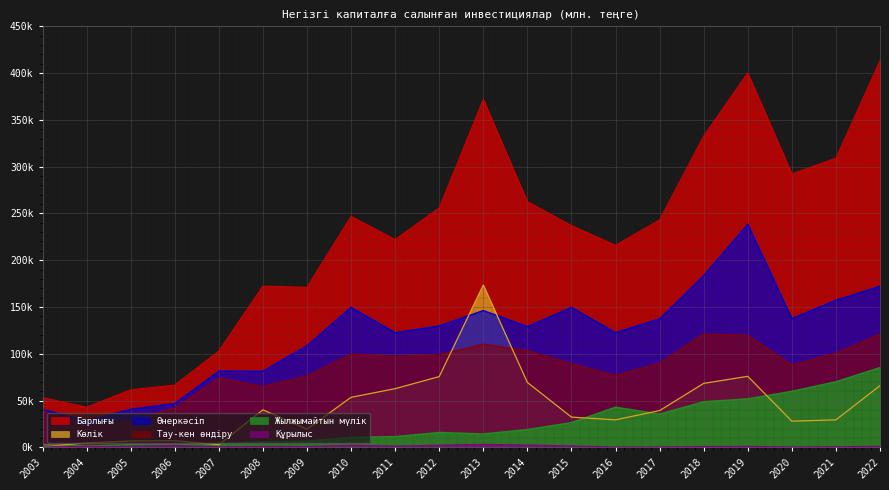

What is the difference between the maximum and minimum values in the Жылжымайтын мүлік series?

83949